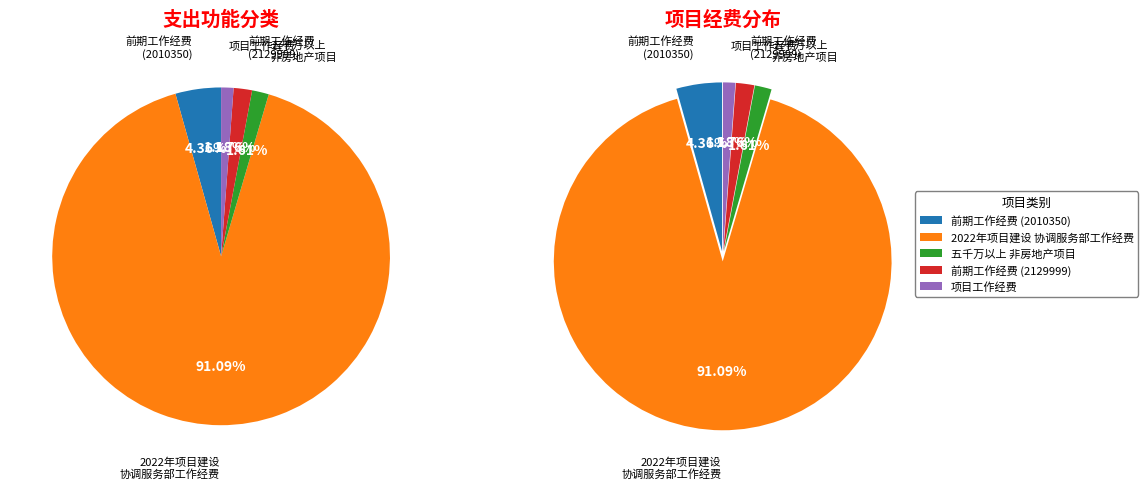

To the nearest percent, what is the average slice percentage?

20%